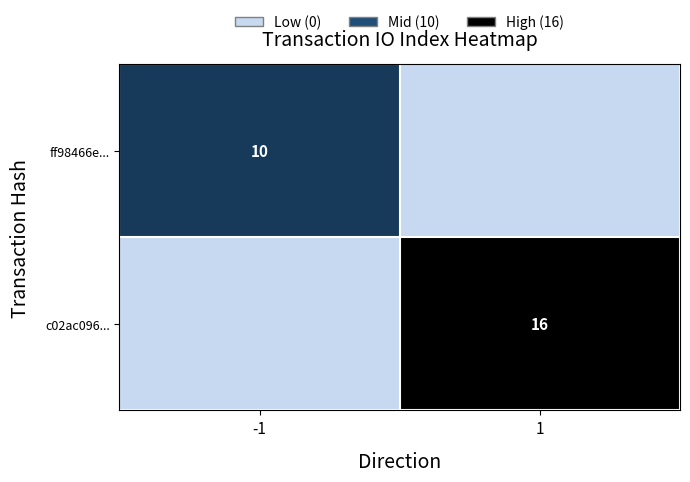

True or false: ff98466e... has a value of 10 at -1.

True